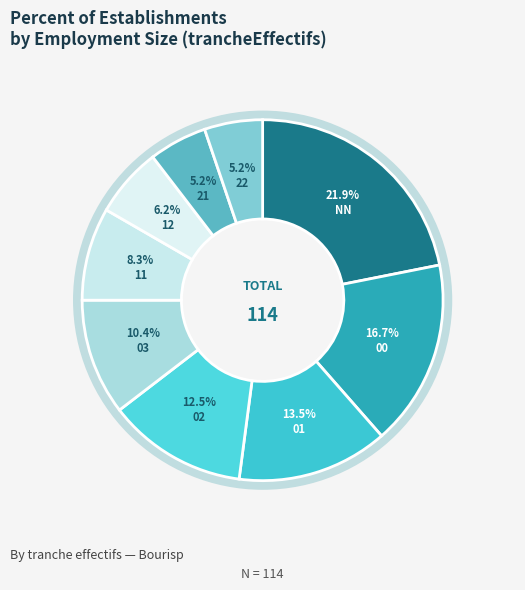

Rank the categories by value from highest to lowest.

NN, 00, 01, 02, 03, 11, 12, 21, 22